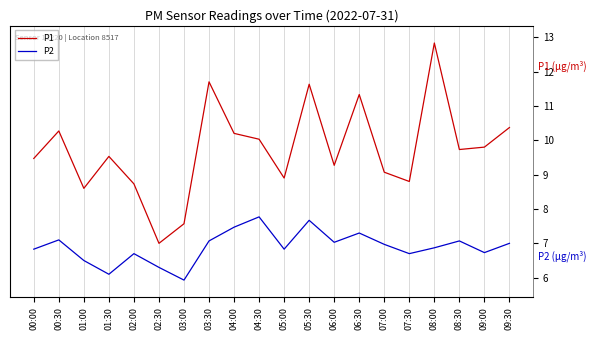

True or false: P2 has a value of 10.3 at 05:00.

False